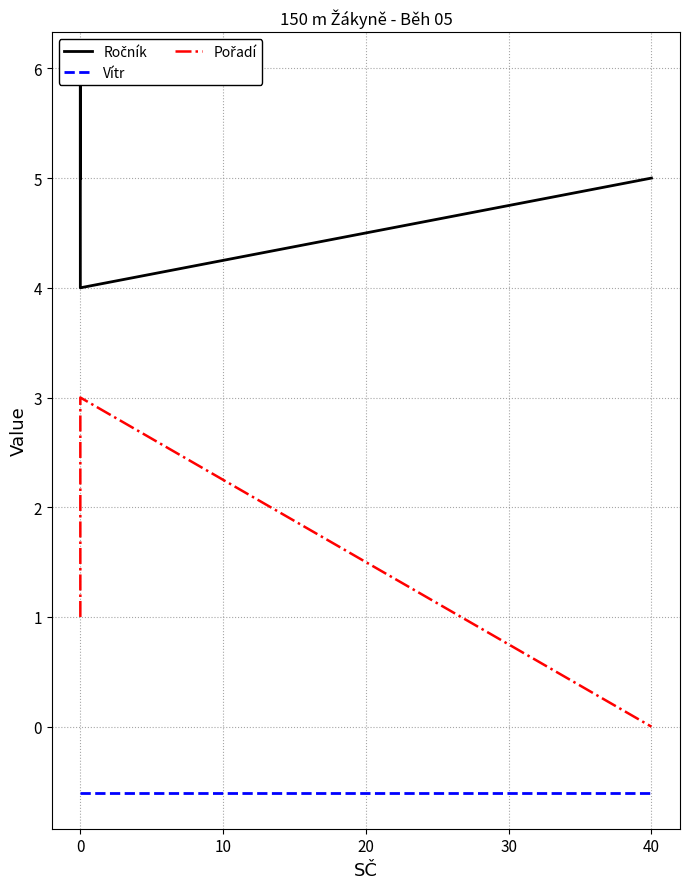

What is the smallest value displayed?

-0.6